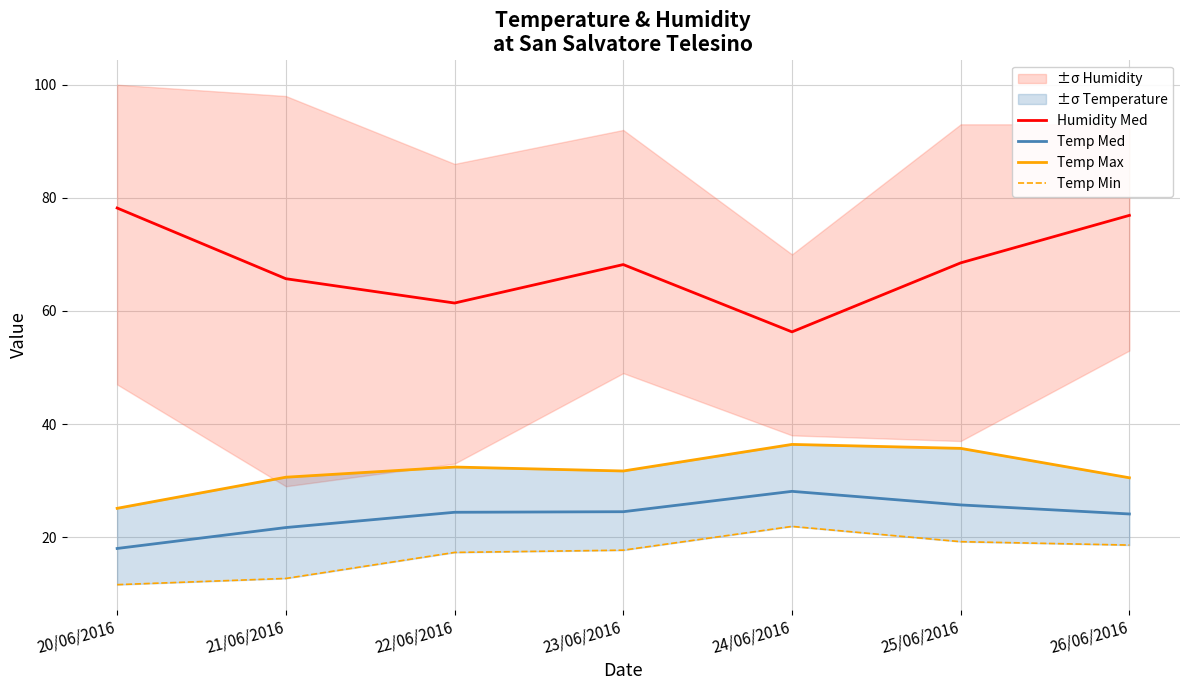

How many values in the Temp Min series are below 17?

2